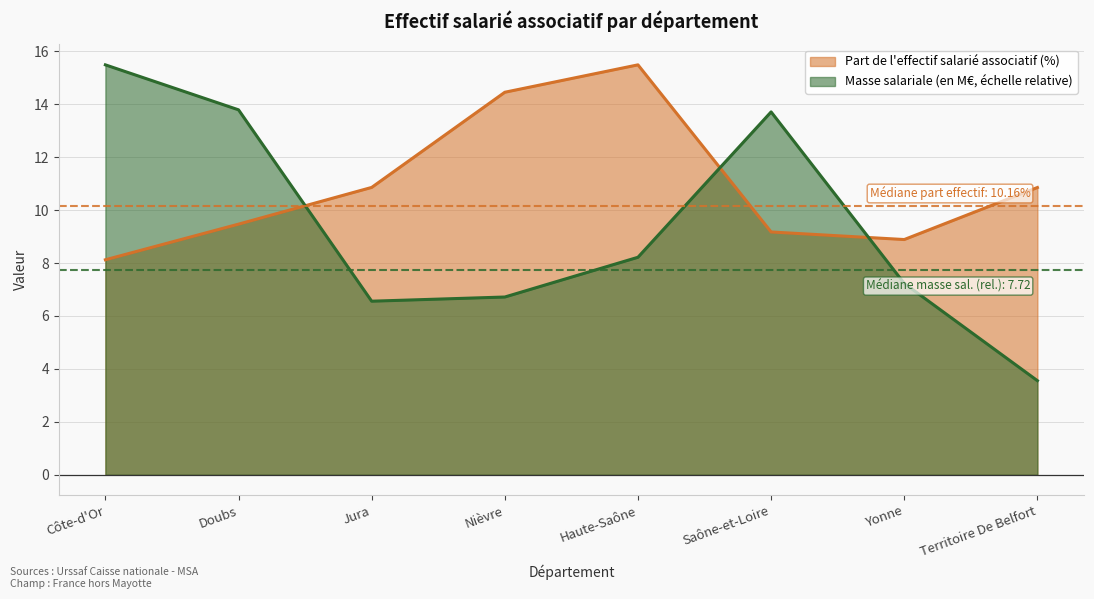

What is the difference between the Masse salariale (en millions d'€) values at Territoire De Belfort and Jura?

3.0